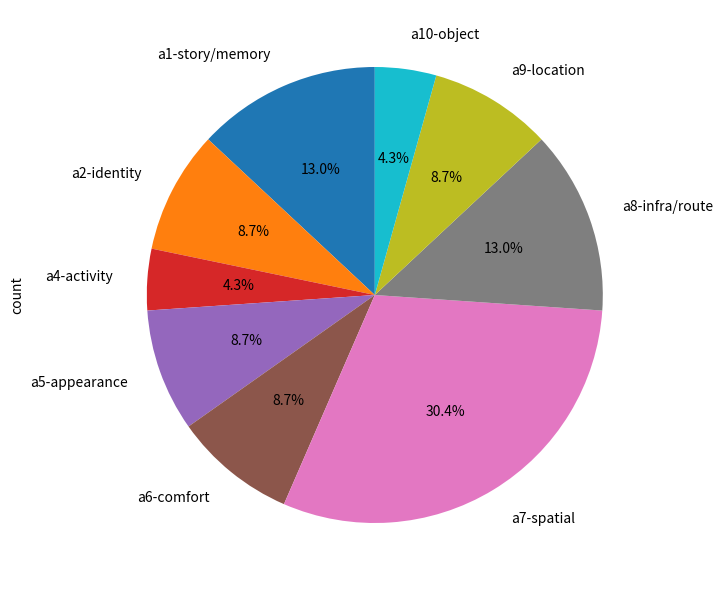

The a5-appearance slice represents 23% of the pie. True or false?

False